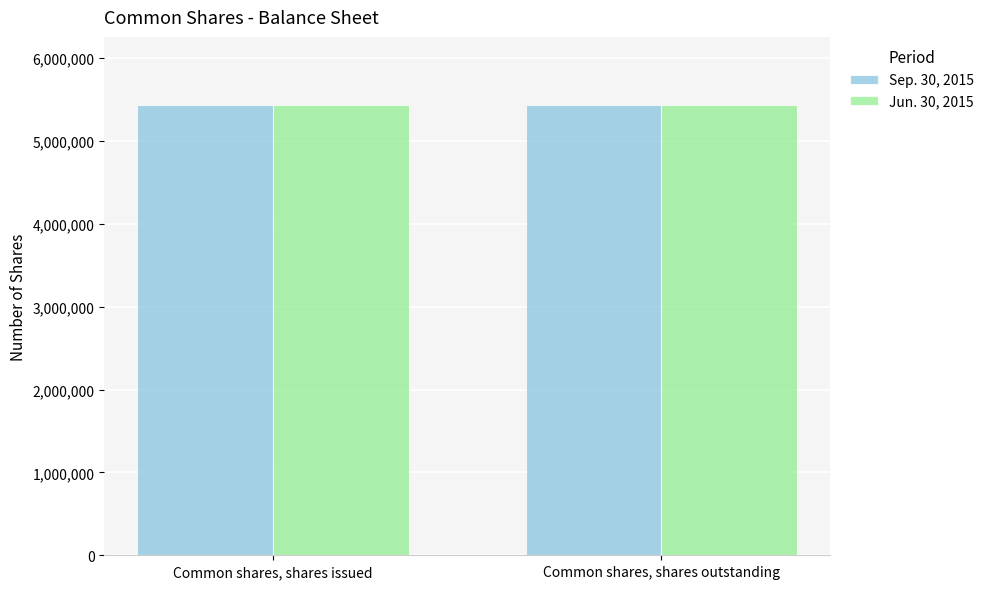

What is the sum of the Jun. 30, 2015 values at Common shares, shares issued and Common shares, shares outstanding?

10855892